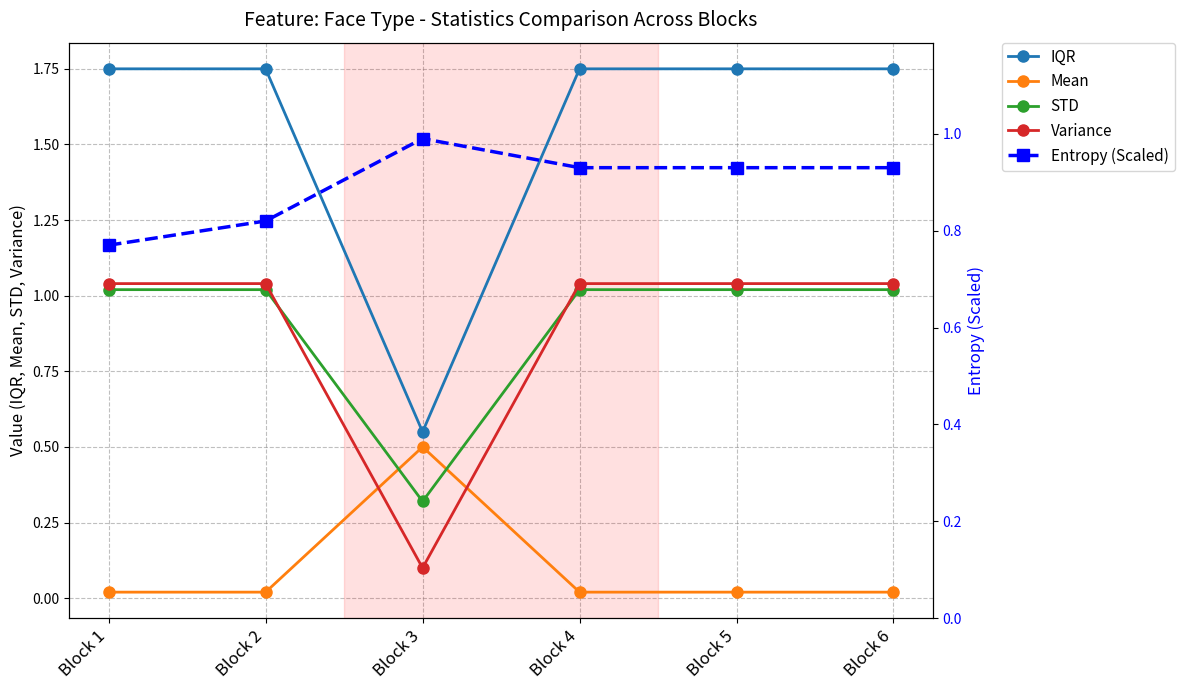

True or false: STD and Entropy (Scaled) cross at least once.

True